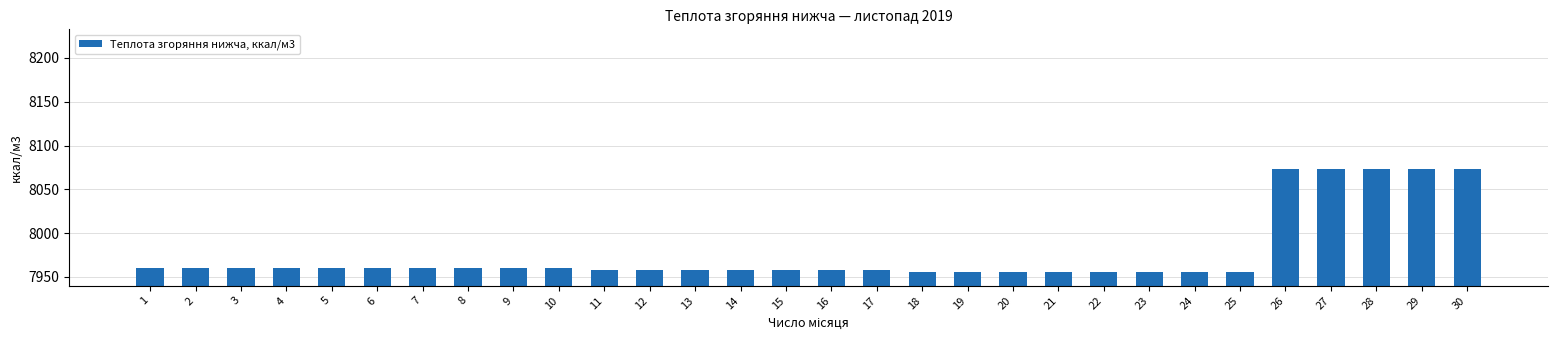

The value at 27 is 8073.0. True or false?

True